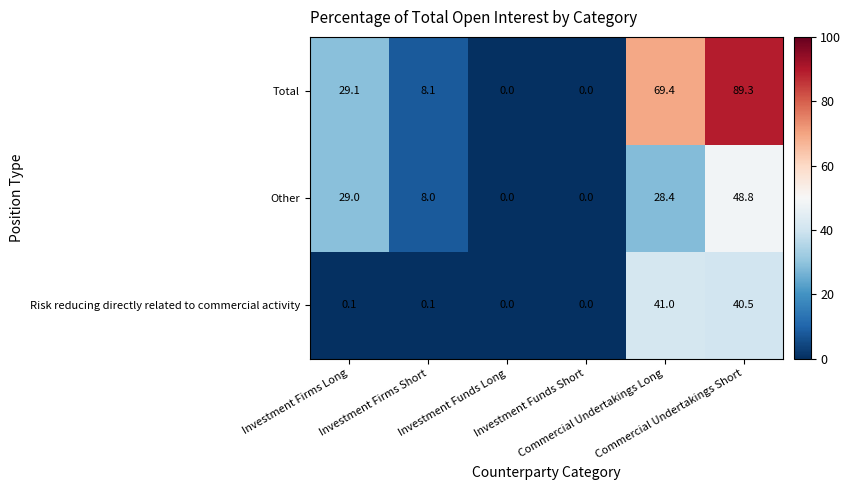

What is the maximum value for Total?

89.3